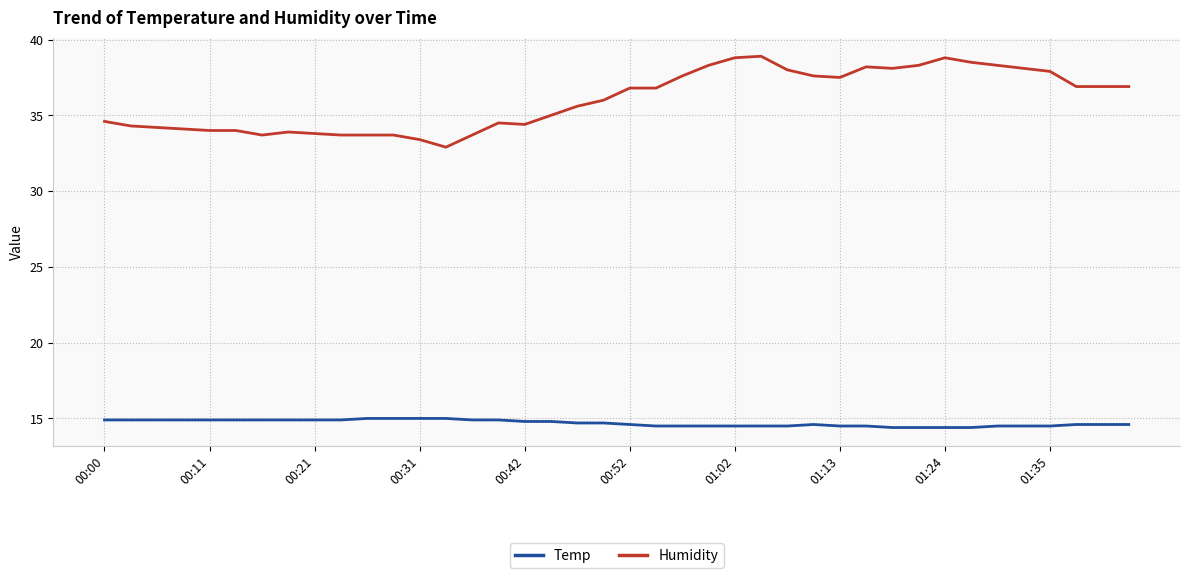

True or false: Humidity and Temp intersect in this chart.

False